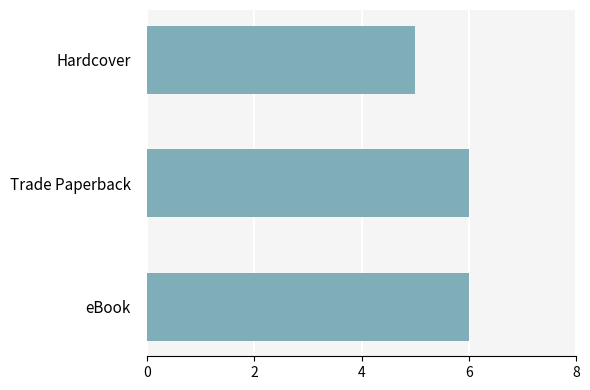

What is the greatest value displayed?

6